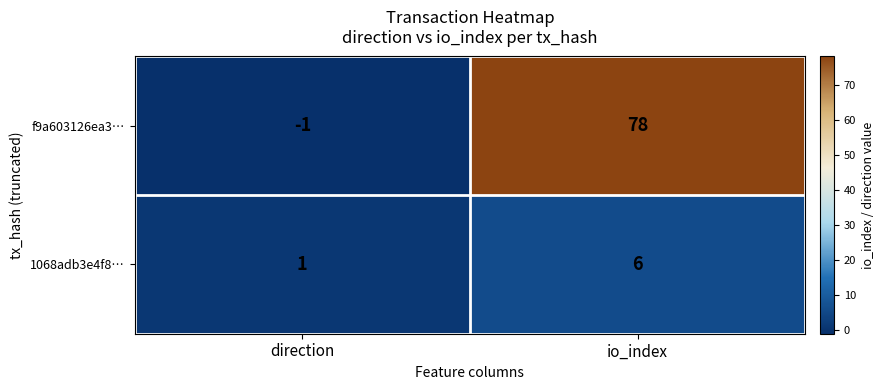

List the series in order of their overall mean, highest first.

f9a603126ea3…, 1068adb3e4f8…